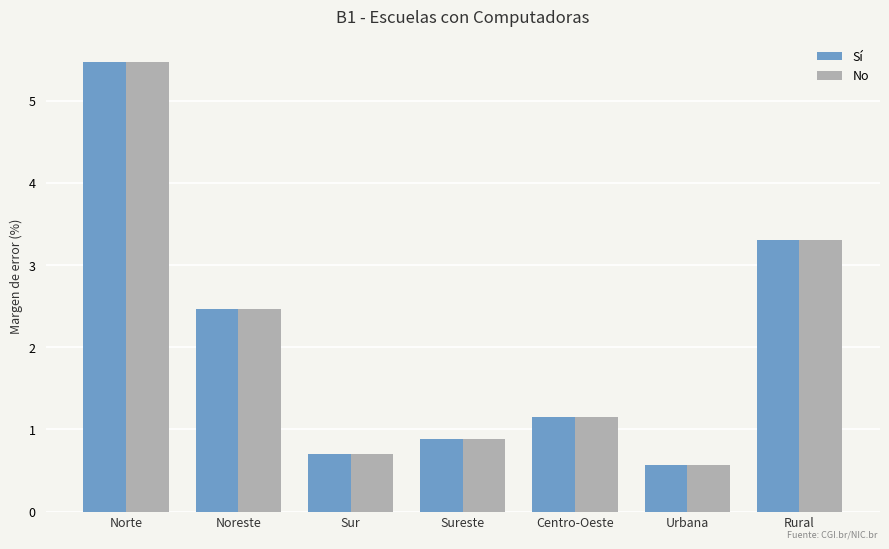

Reading right to left, what are all the values shown in this chart?

Sí: Rural=3.3	Urbana=0.6	Centro-Oeste=1.2	Sureste=0.9	Sur=0.7	Noreste=2.5	Norte=5.5
No: Rural=3.3	Urbana=0.6	Centro-Oeste=1.2	Sureste=0.9	Sur=0.7	Noreste=2.5	Norte=5.5